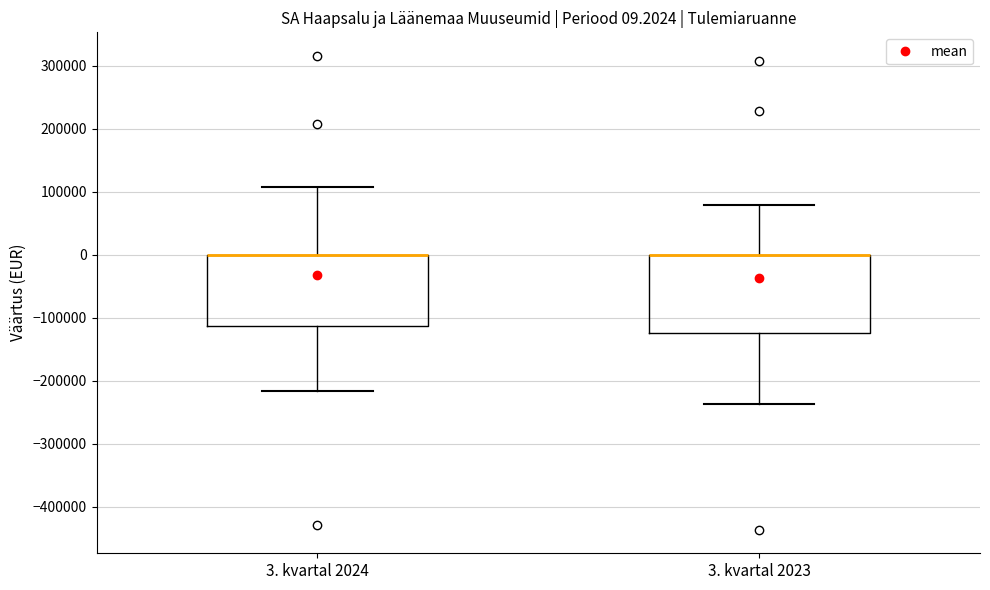

Which box is the tallest, from its lower edge to its upper edge?

3. kvartal 2023